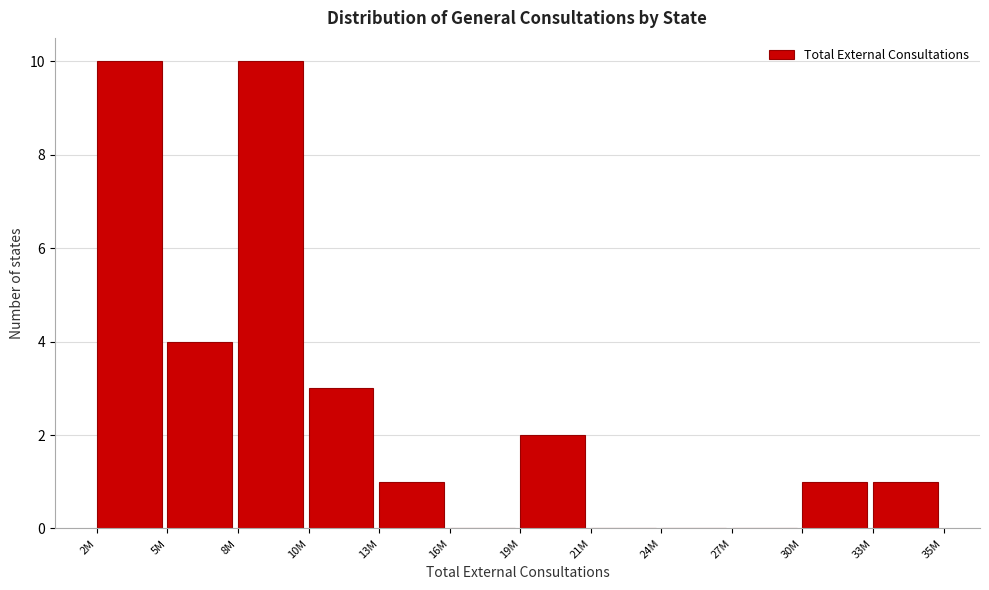

Reading left to right, transcribe all the data shown in this chart.

2M=10	5M=4	8M=10	10M=3	13M=1	16M=0	19M=2	21M=0	24M=0	27M=0	30M=1	33M=1